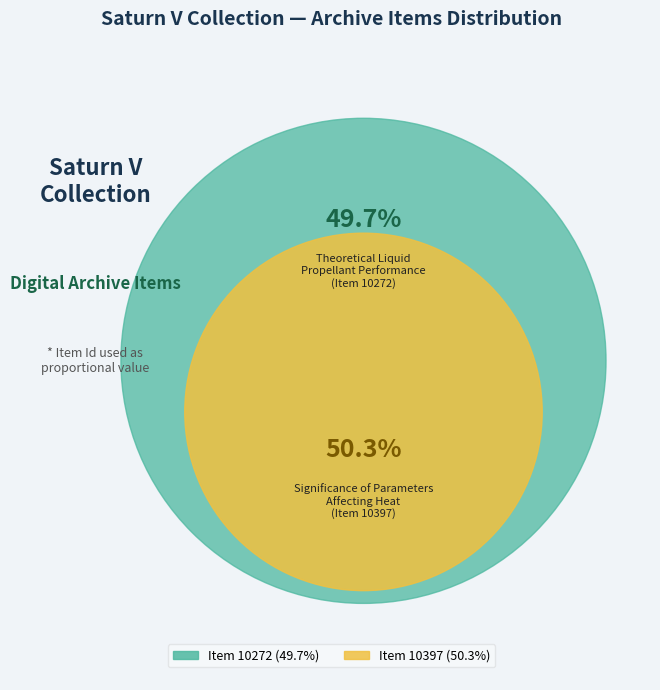

Rank the categories by value from highest to lowest.

Item 10397: Significance of parameters affecting heat (Saturn V Collection), Item 10272: Theoretical liquid propellant performance (Saturn V Collection)